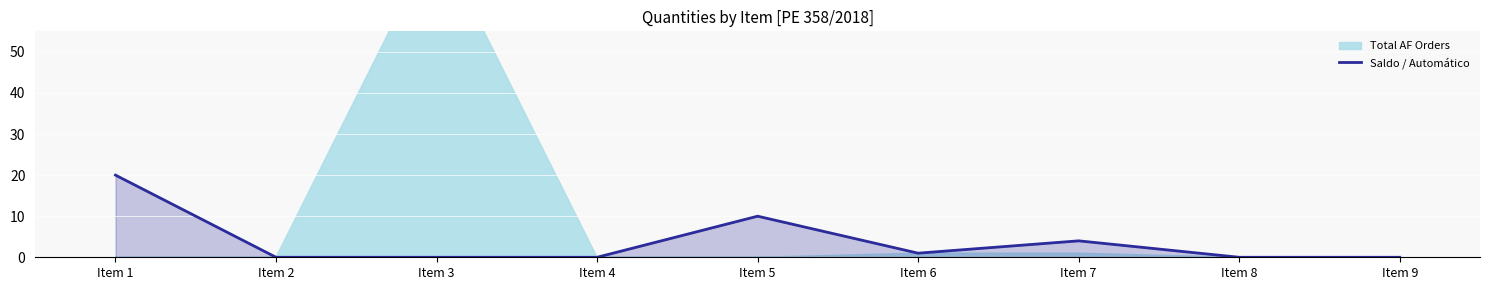

What is the highest value of the Saldo / Automático series?

20